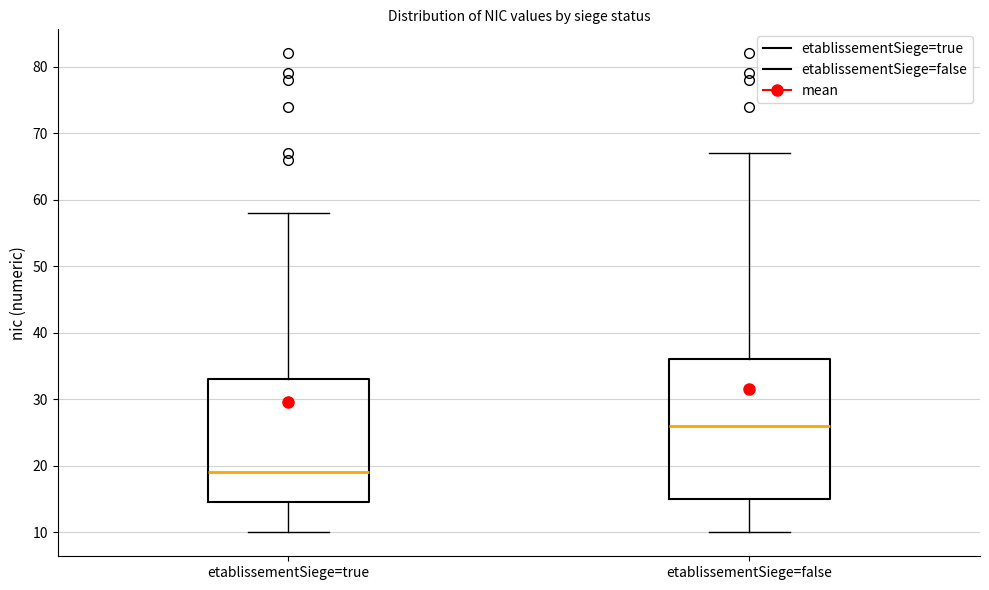

Where does the median line of the box for etablissementSiege=false sit on the y-axis? The values are not printed on the chart, so give them approximately, as read against the axis.

26